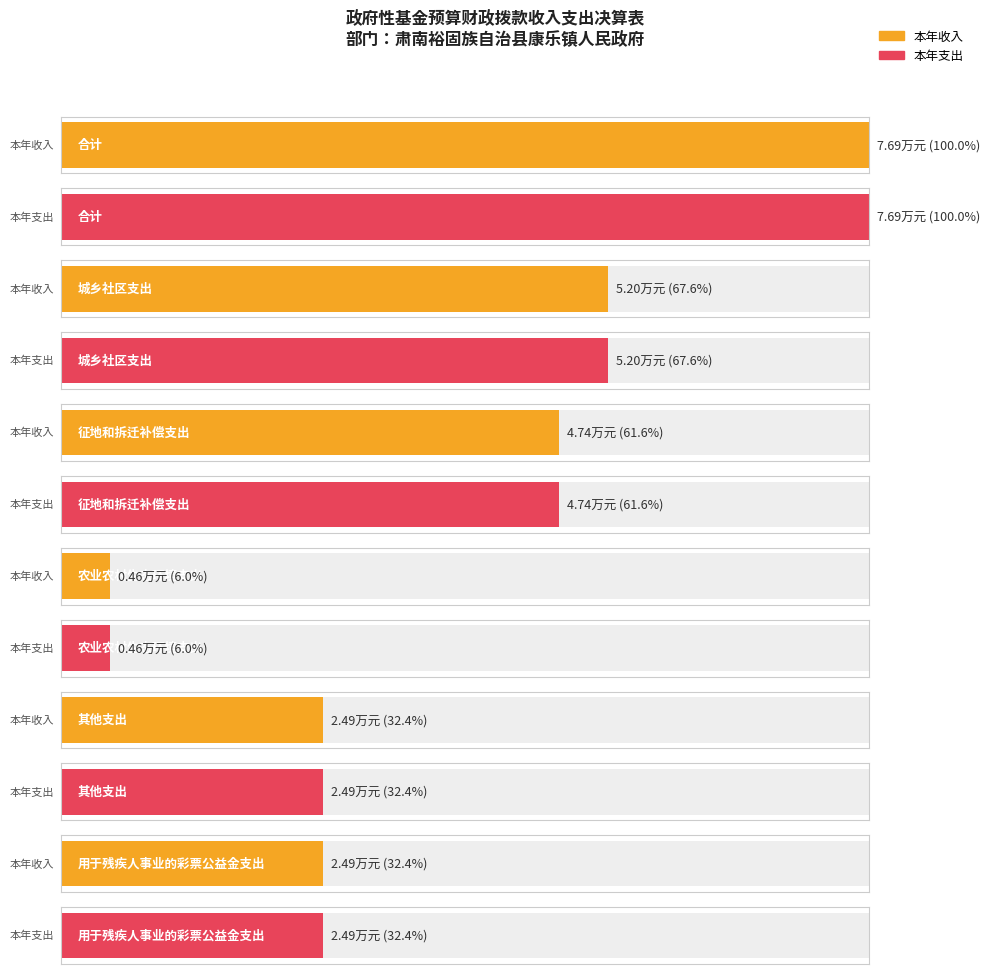

The 本年支出 series shows 2.5 at 用于残疾人事业的彩票公益金支出. True or false?

True